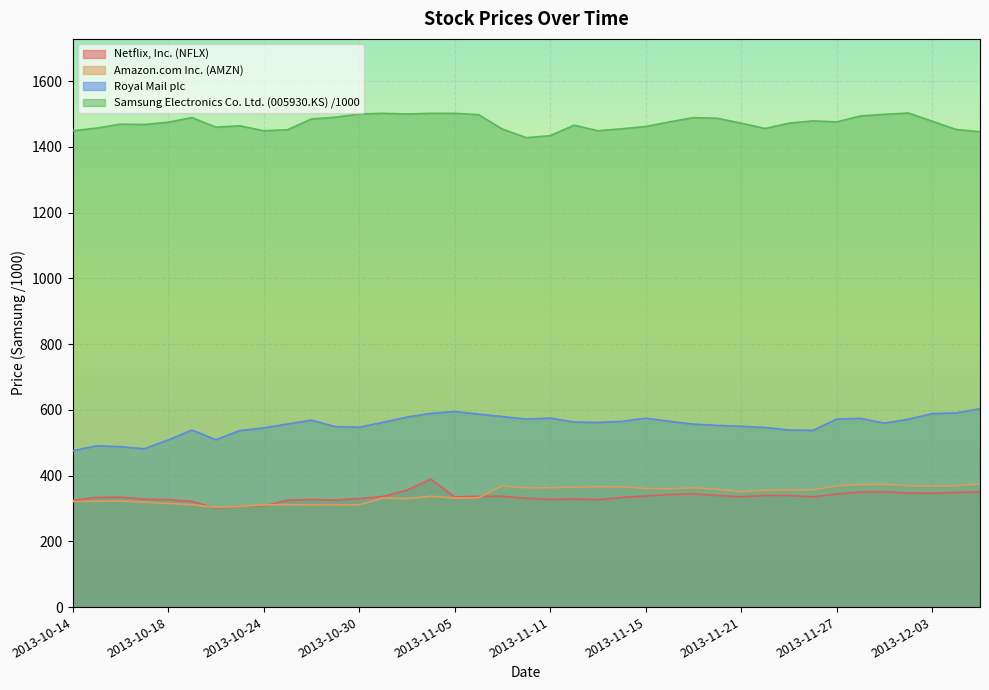

True or false: Royal Mail plc and Netflix, Inc. (NFLX) cross at least once.

False